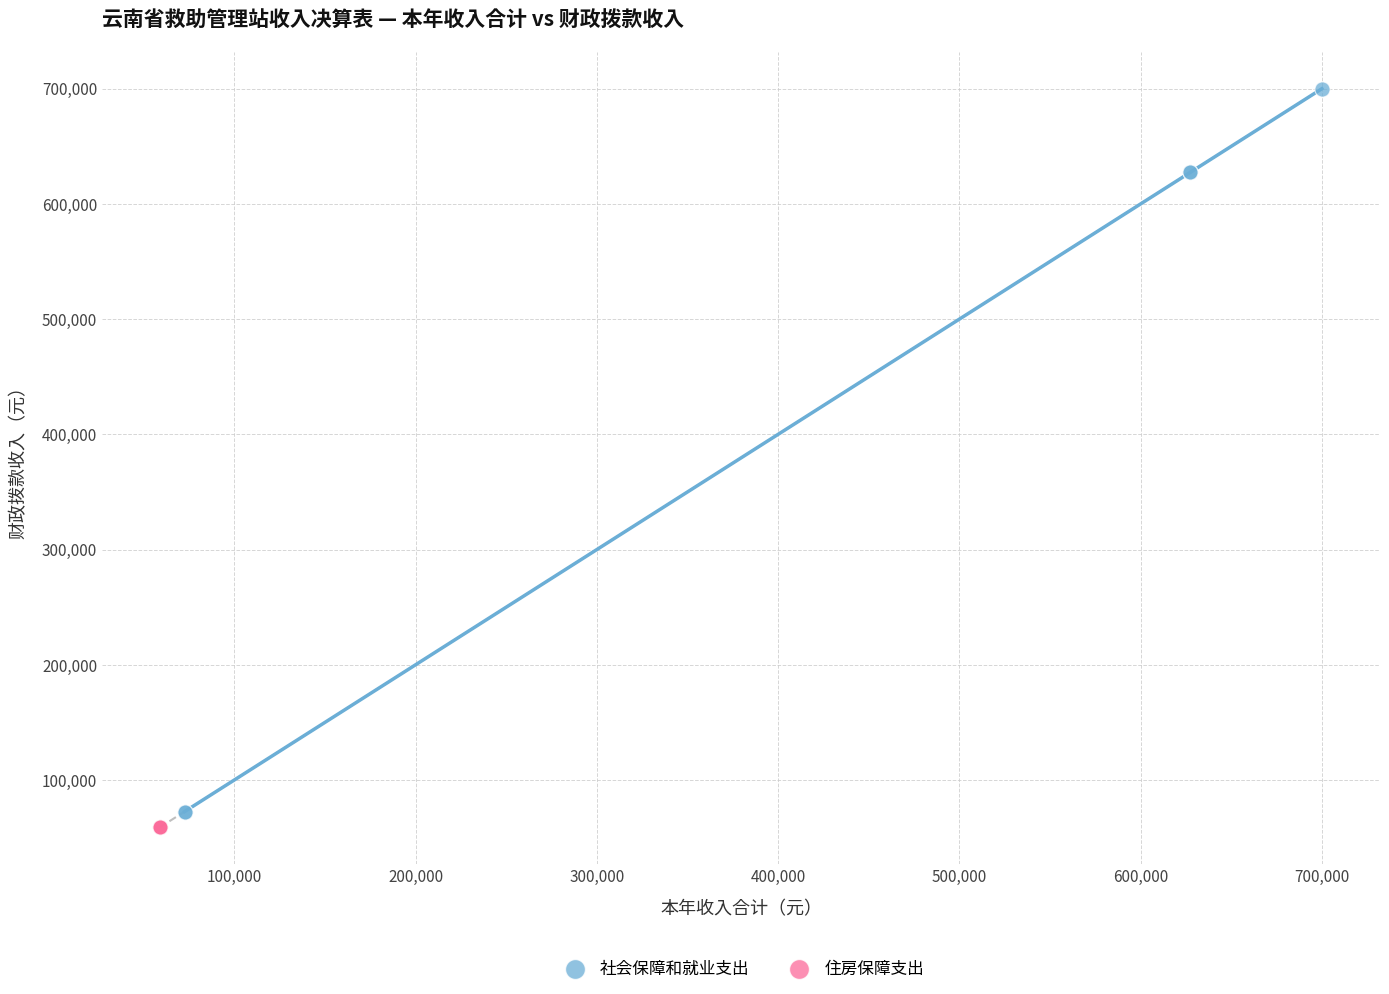

Which series reaches the maximum Y coordinate?

社会保障和就业支出